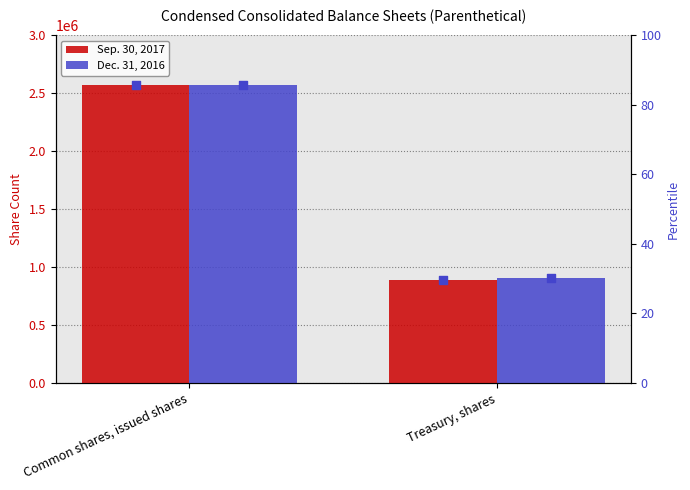

Is the value of Sep. 30, 2017 at Treasury, shares greater than the value of Sep. 30, 2017 percentile at Common shares, issued shares?

Yes